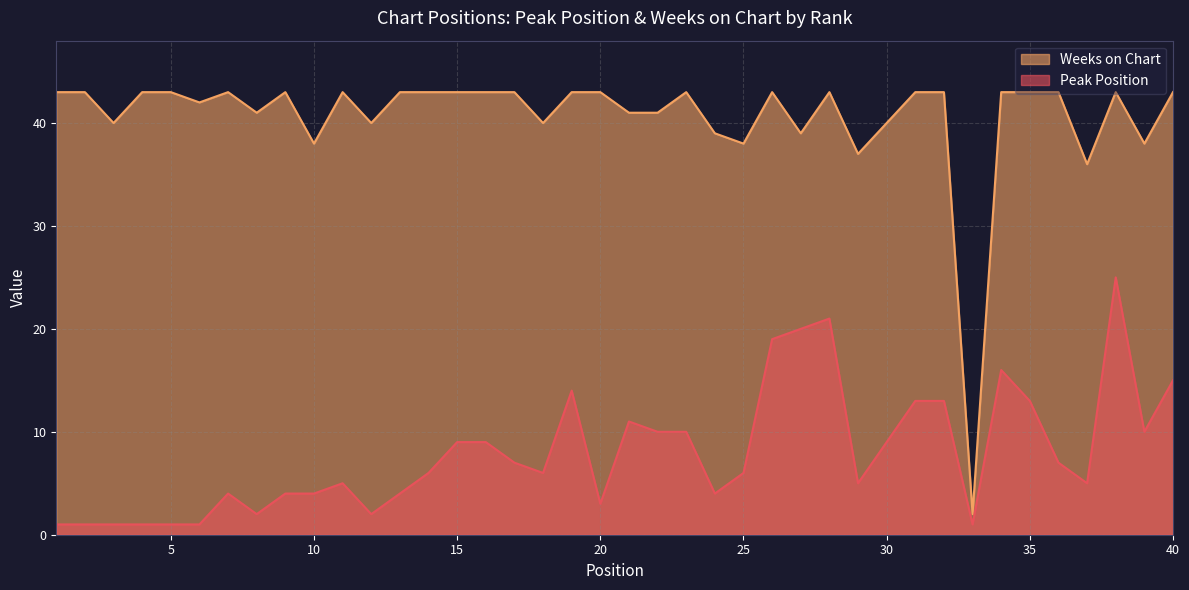

Which label corresponds to the smallest value in the chart?

1